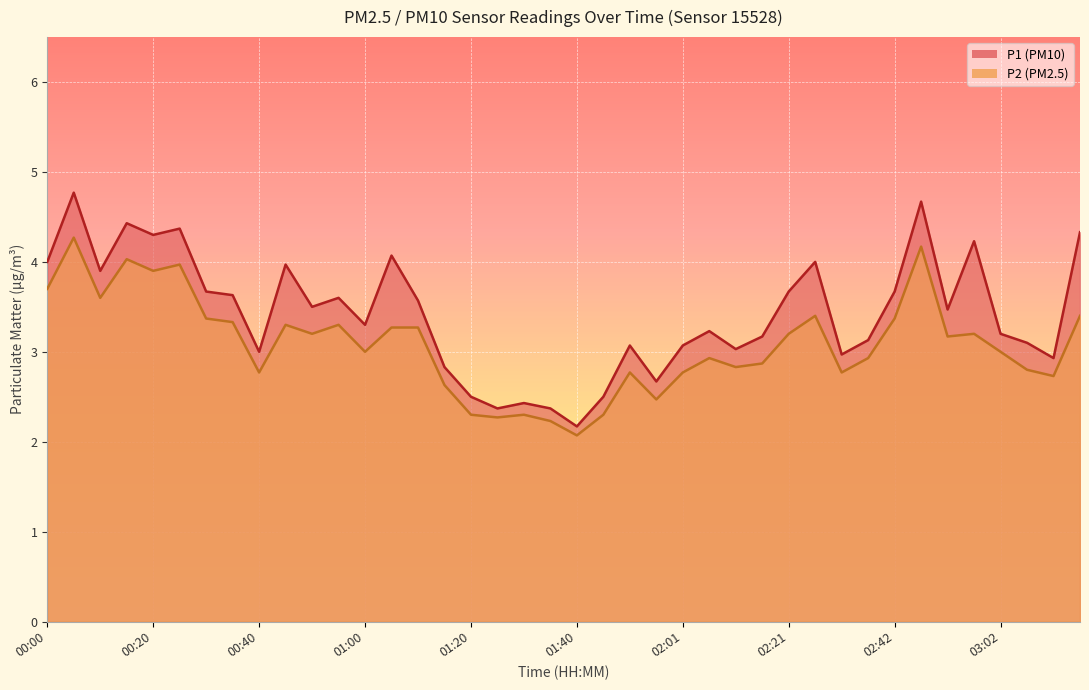

At how many categories does at least one series exceed 4?

8